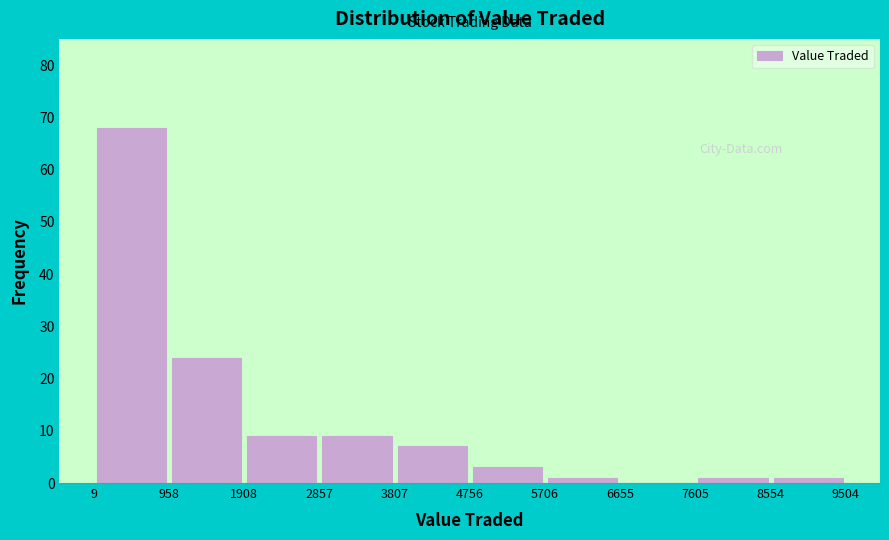

Reading left to right, transcribe this chart: for each bar, give the range it covers on the x-axis and its height. The values are not printed on the chart, so give them approximately, as read against the axis.

9 to 958: 68
958 to 1908: 24
1908 to 2857: 9
2857 to 3807: 9
3807 to 4756: 7
4756 to 5706: 3
5706 to 6655: 1
6655 to 7605: 0
7605 to 8554: 1
8554 to 9504: 1